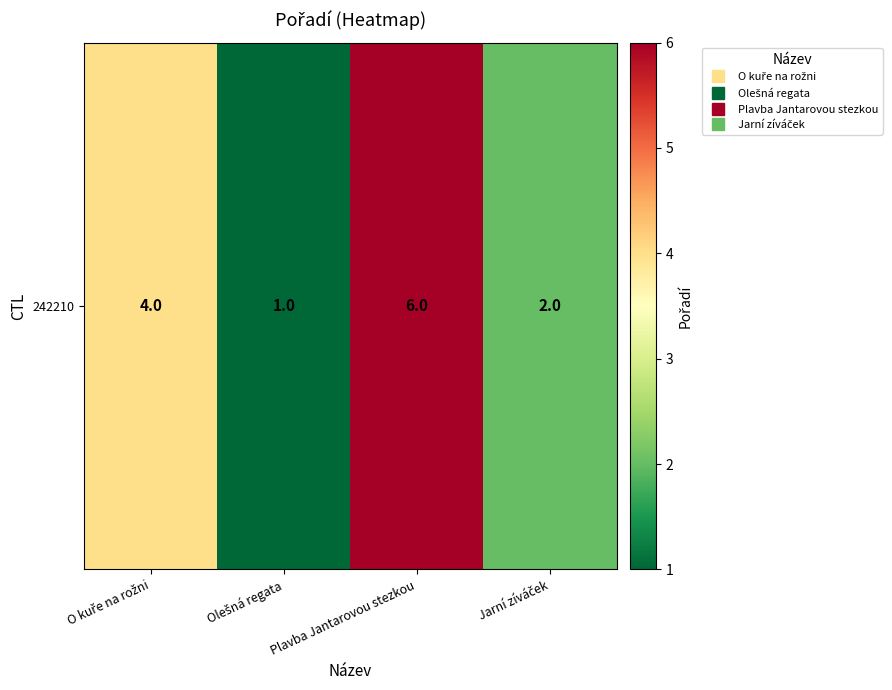

Rank the categories by value from lowest to highest.

Olešná regata, Jarní zíváček, O kuře na rožni, Plavba Jantarovou stezkou